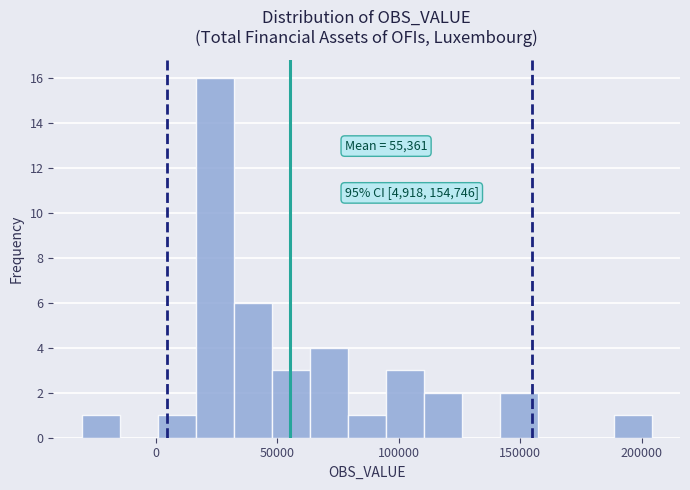

Around what value on the x-axis is the tallest bar? Give the approximate position of its centre, as read against the axis.

25000